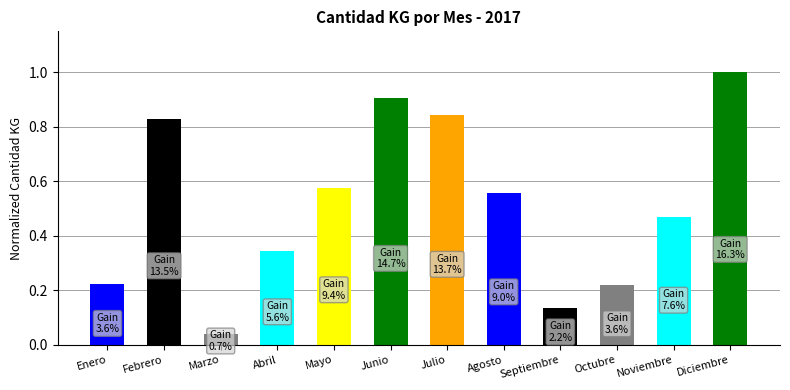

Which has a higher value, Mayo or Abril?

Mayo